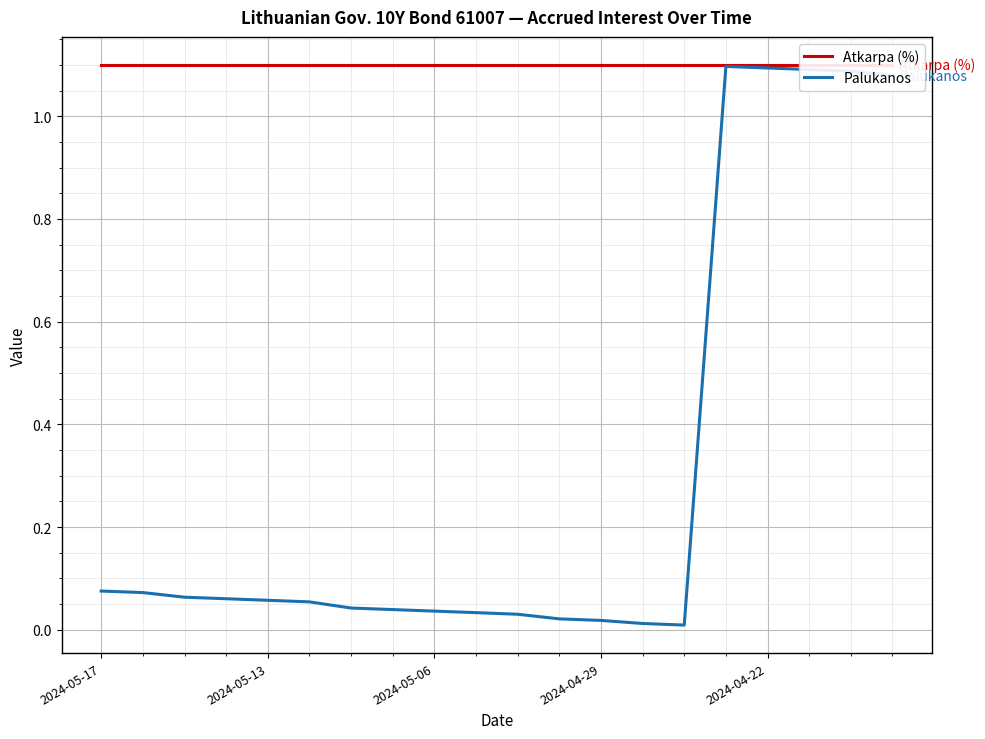

Is the value of Atkarpa (%) at 19 greater than the value of Palukanos at 14?

Yes